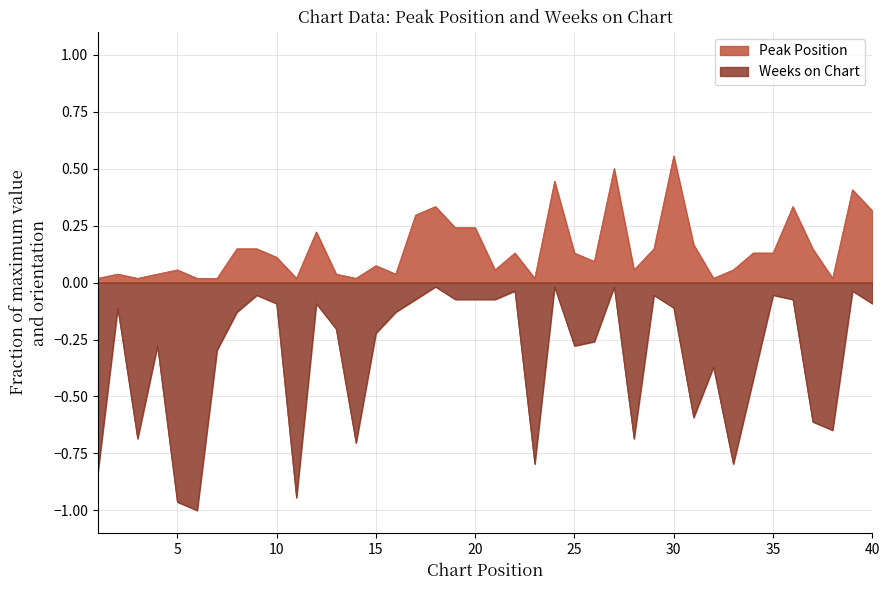

True or false: Weeks on Chart and Peak Position cross at least once.

False